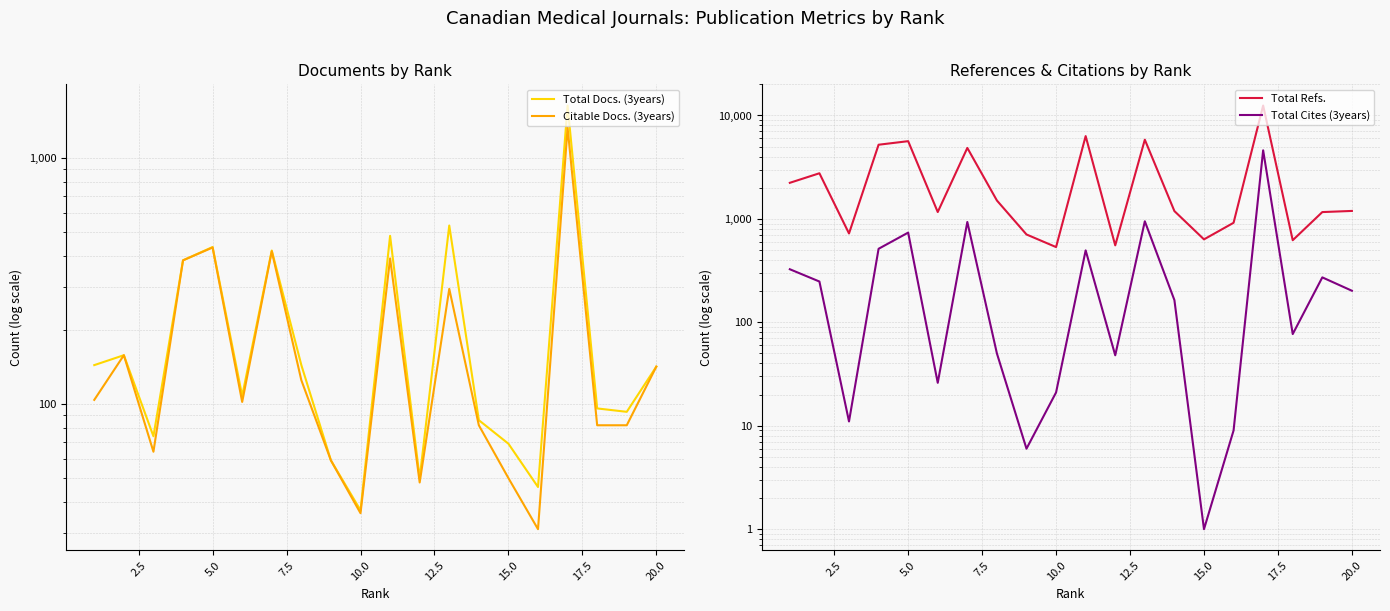

What is the value of the Total Cites (3years) point at the 15th from the left?

1